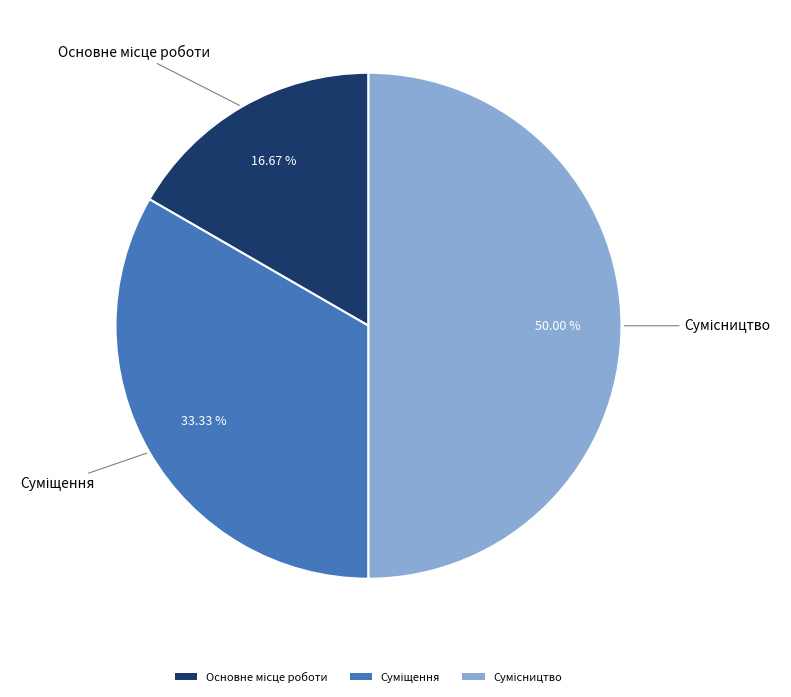

How many segments does this pie chart have?

3